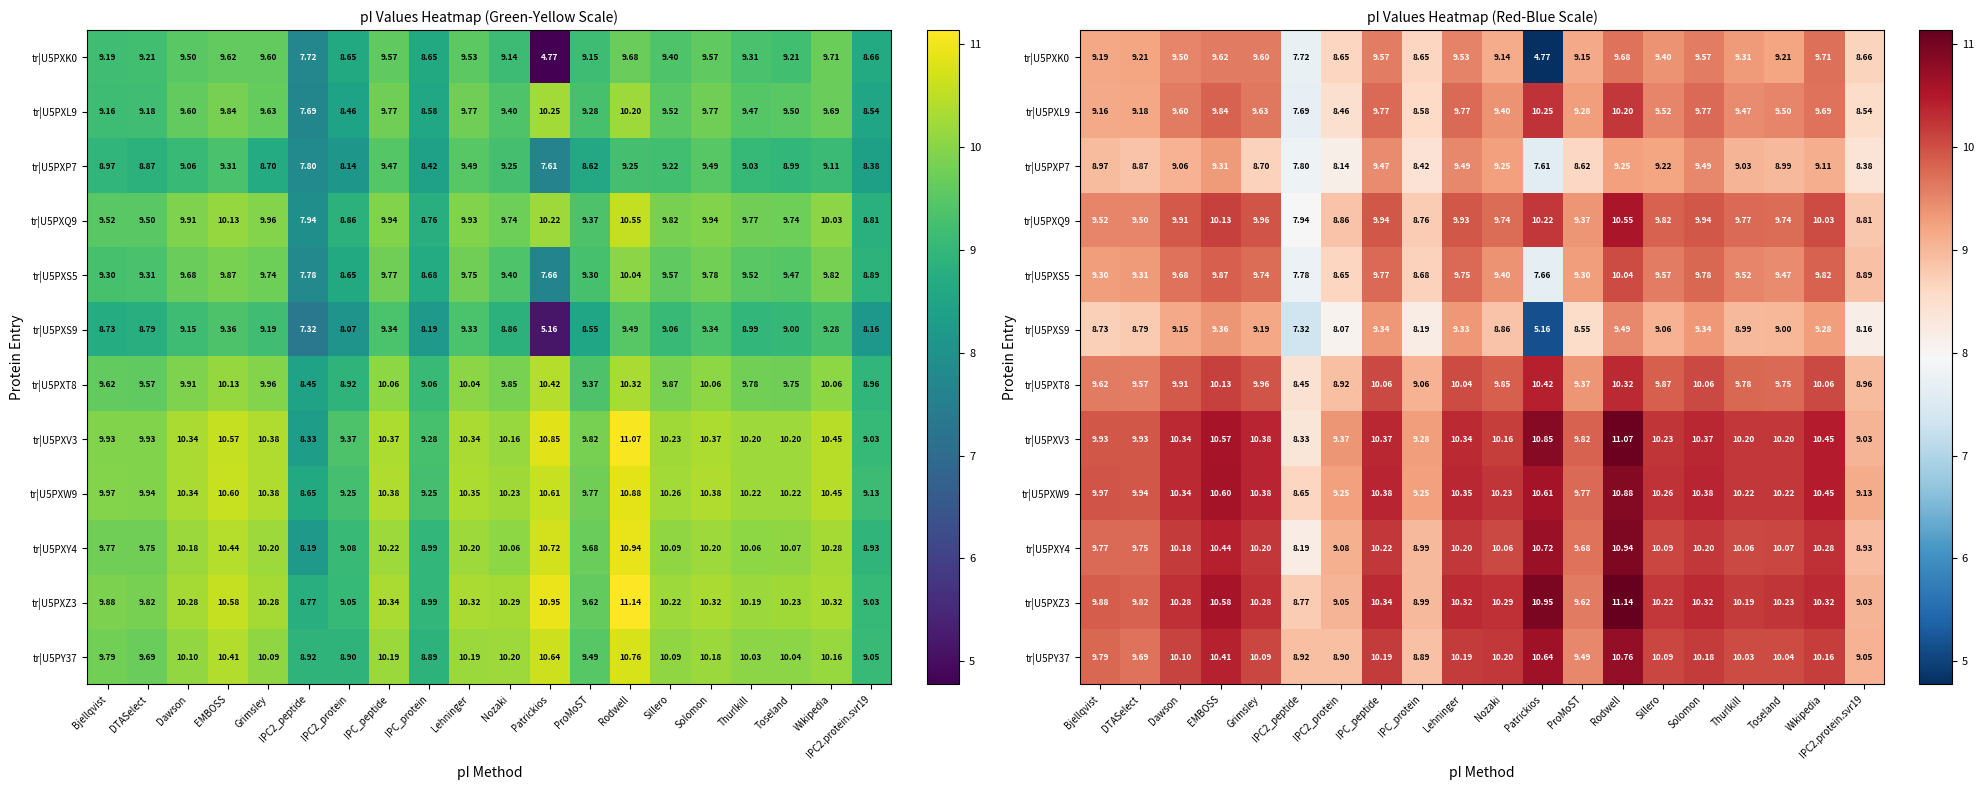

The tr|U5PXL9 series shows 14.7 at IPC2_protein. True or false?

False